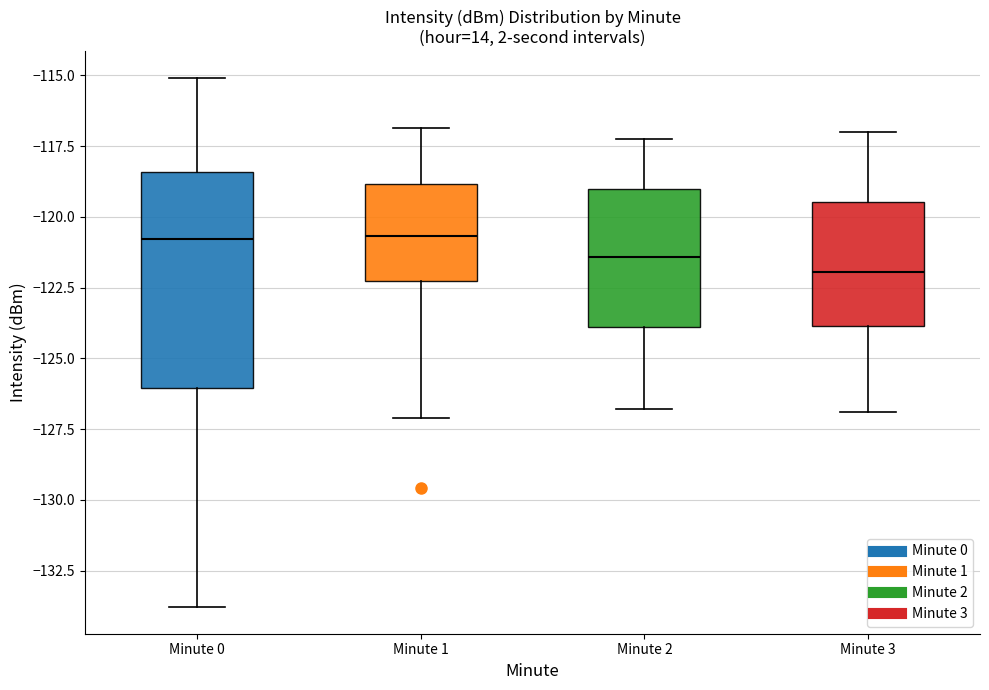

Reading left to right, transcribe this box plot: for each box, give where its median line is, the range the box spans, and where its two whiskers end, as read against the y-axis. The values are not printed on the chart, so give them approximately, as read against the axis.

Minute 0: median -121.0, box -126.0 to -118.5, whiskers -134.0 to -115.0
Minute 1: median -120.5, box -122.5 to -119.0, whiskers -127.0 to -117.0
Minute 2: median -121.5, box -124.0 to -119.0, whiskers -127.0 to -117.0
Minute 3: median -122.0, box -124.0 to -119.5, whiskers -127.0 to -117.0